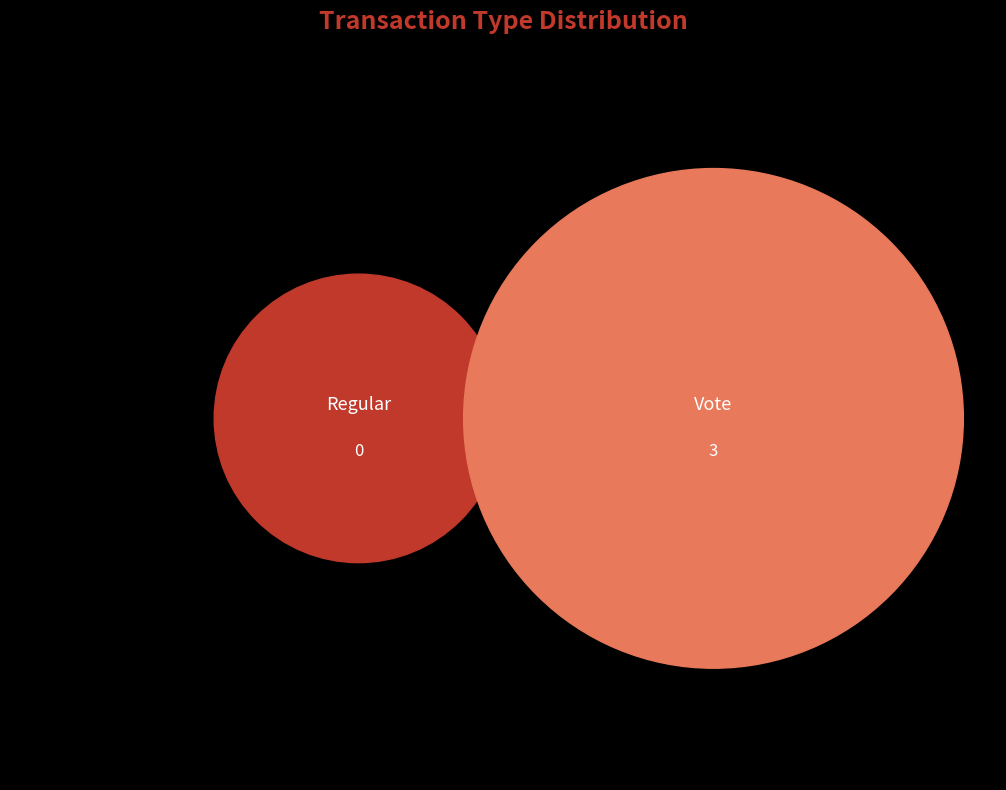

To the nearest percent, what is the combined percentage of Vote and Regular?

100%